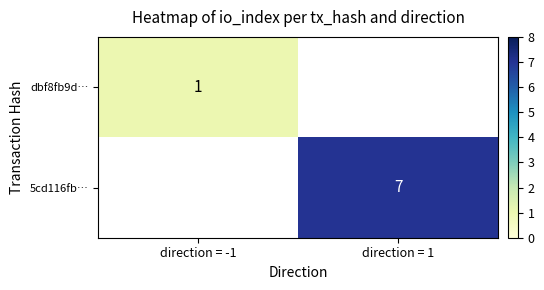

The 5cd116fb… series shows 7 at direction = 1. True or false?

True